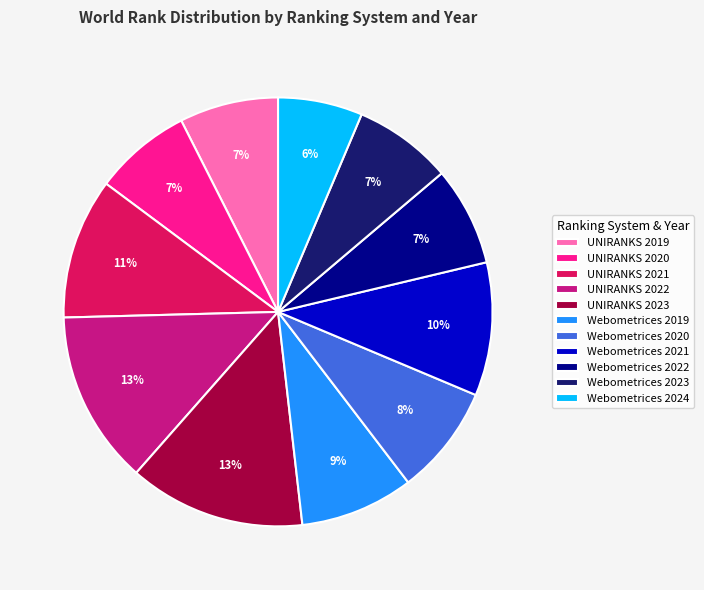

Does Webometrices 2024 represent more than half of the total?

No